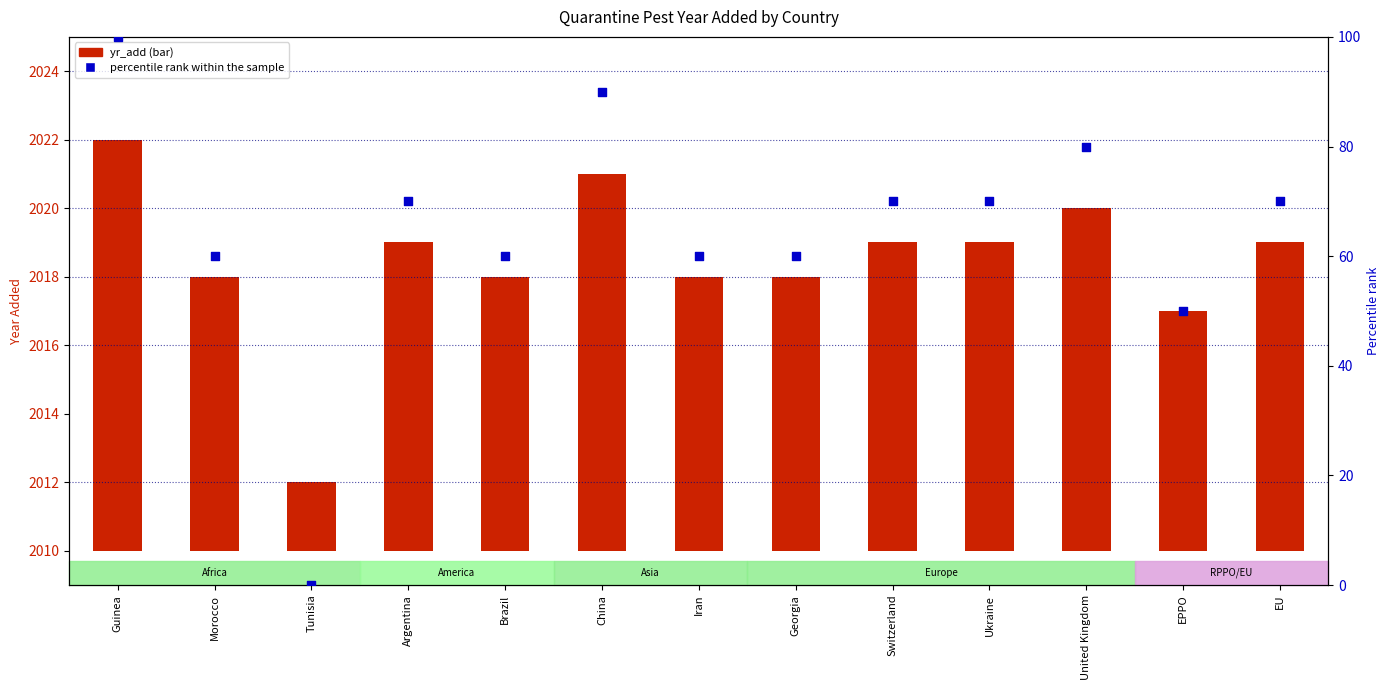

Which series contains the highest Y value?

percentile rank within the sample